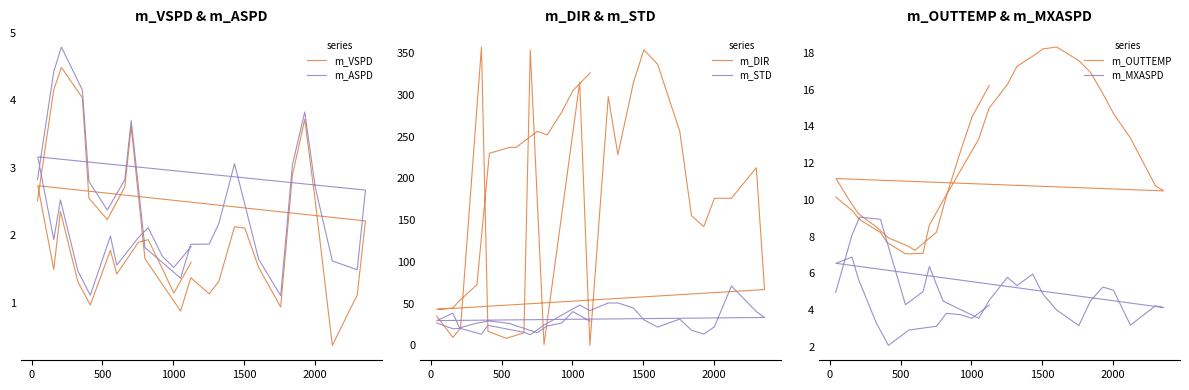

True or false: m_ASPD and m_OUTTEMP cross at least once.

False